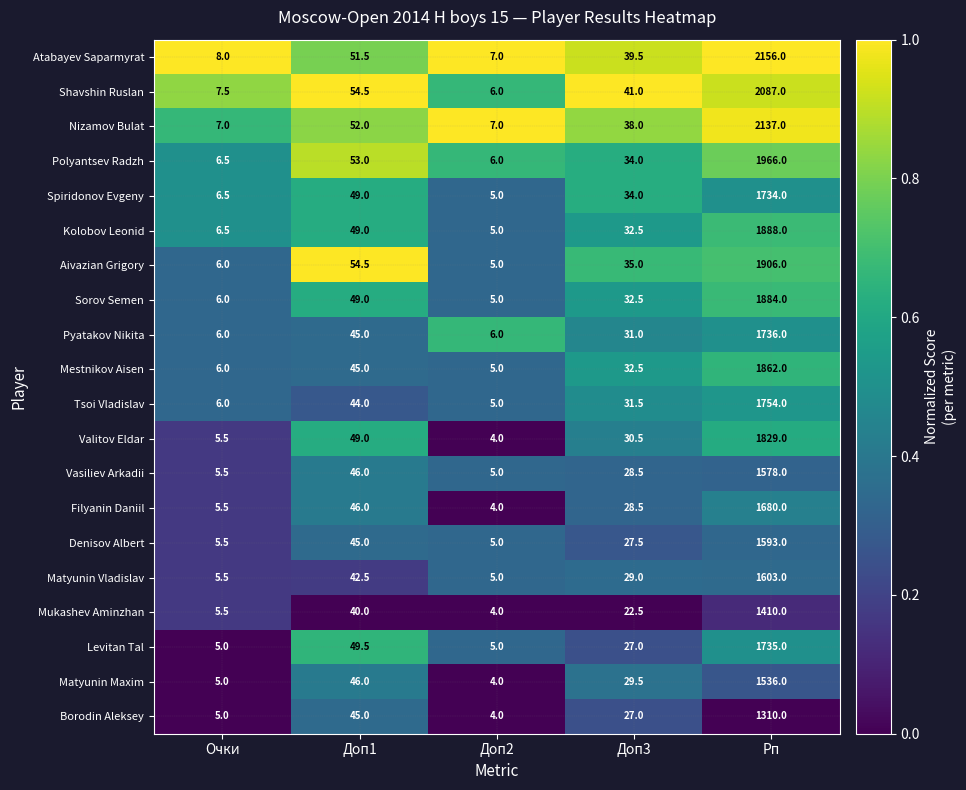

Which series changed the most between Очки and Доп1?

Aivazian Grigory